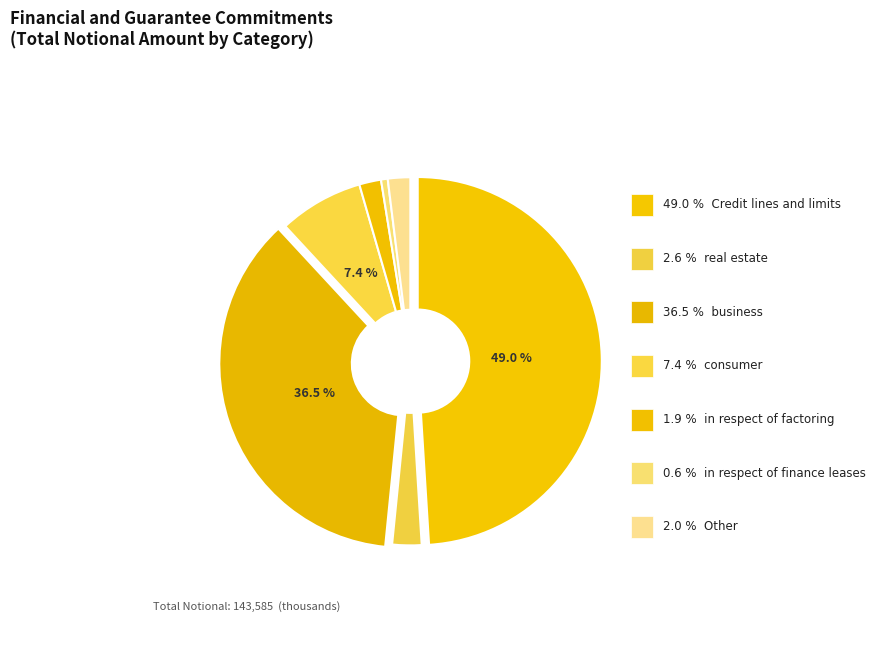

To the nearest percent, what is the combined percentage of real estate and Credit lines and limits?

52%